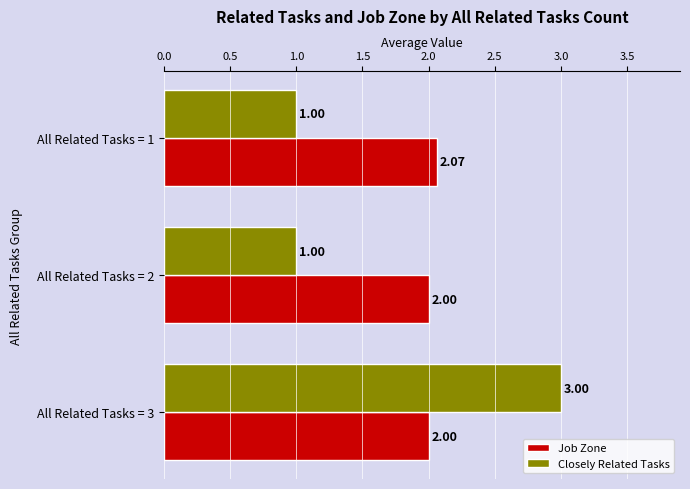

What is the sum of all Closely Related Tasks values?

5.0